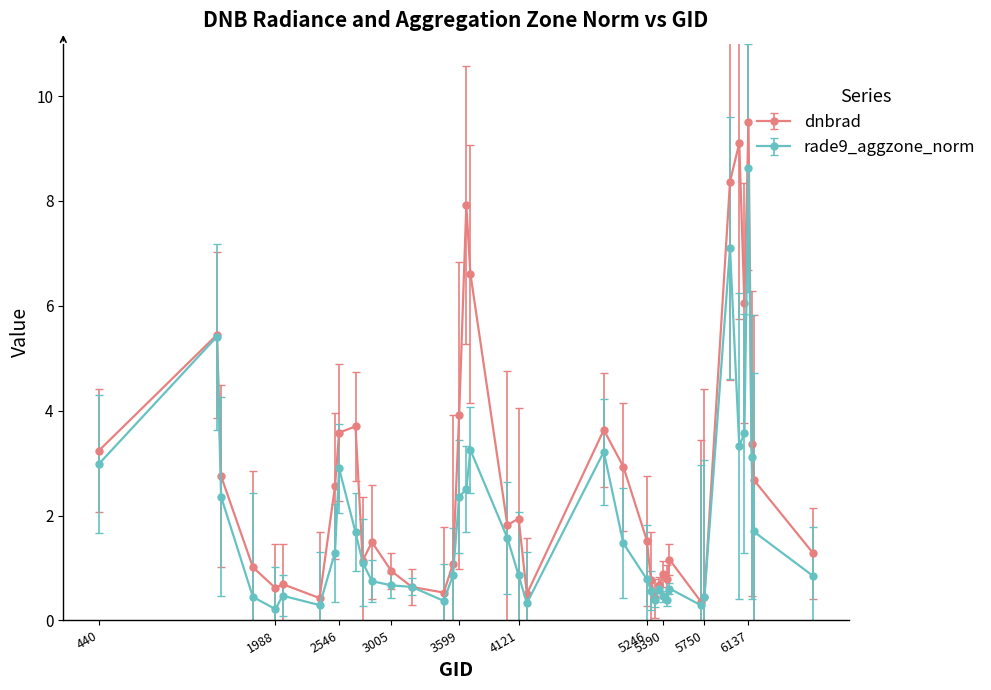

What is the lowest value of the rade9_aggzone_norm series?

0.2